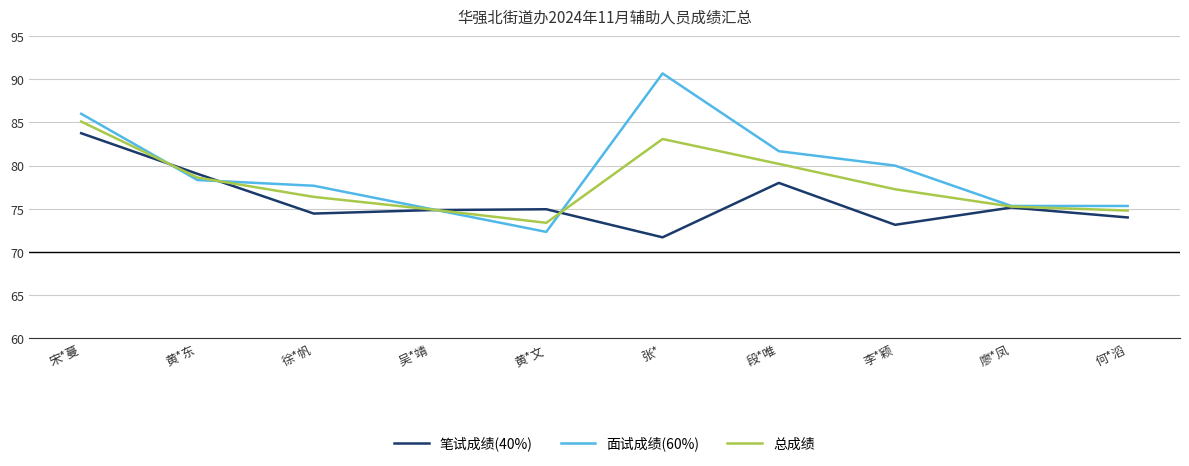

Read the 笔试成绩(40%) value at 李*颖.

73.2